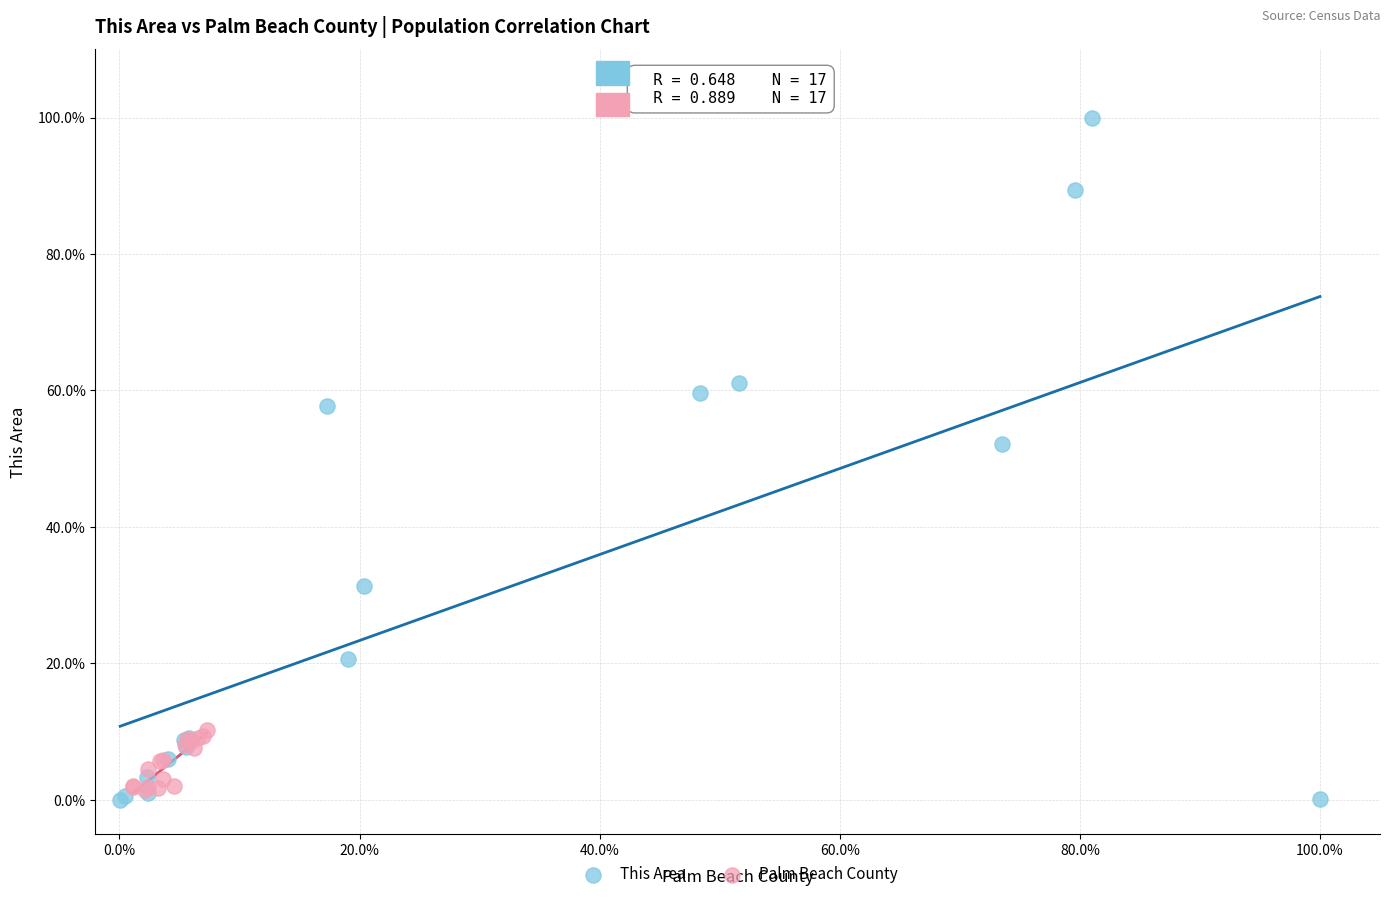

Which series has the largest Y range (max minus min)?

This Area